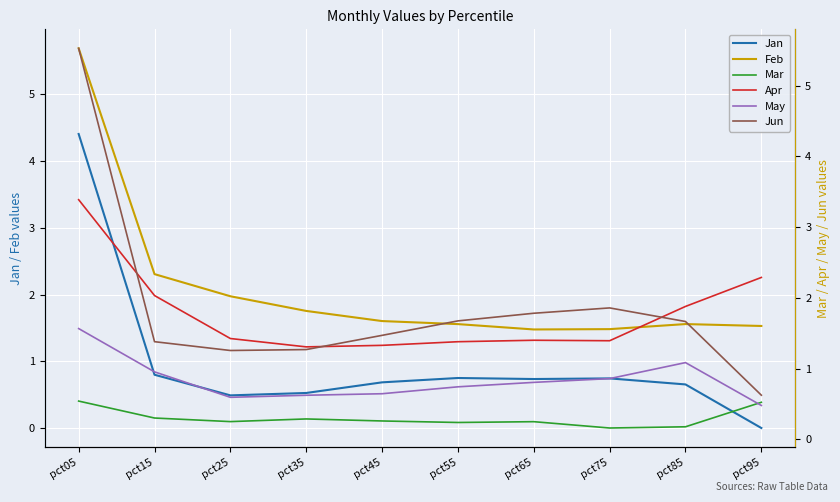

What is the sum of the Jan values at pct25 and pct85?

1.1